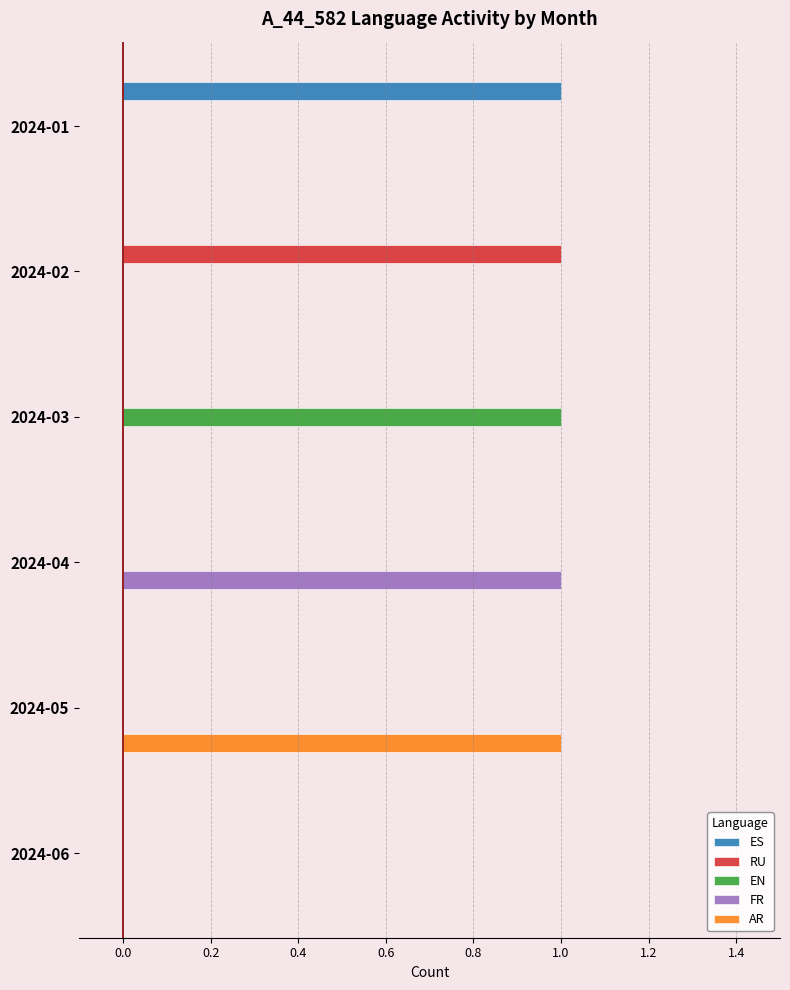

The value of ES at 2024-02 is 1. True or false?

False